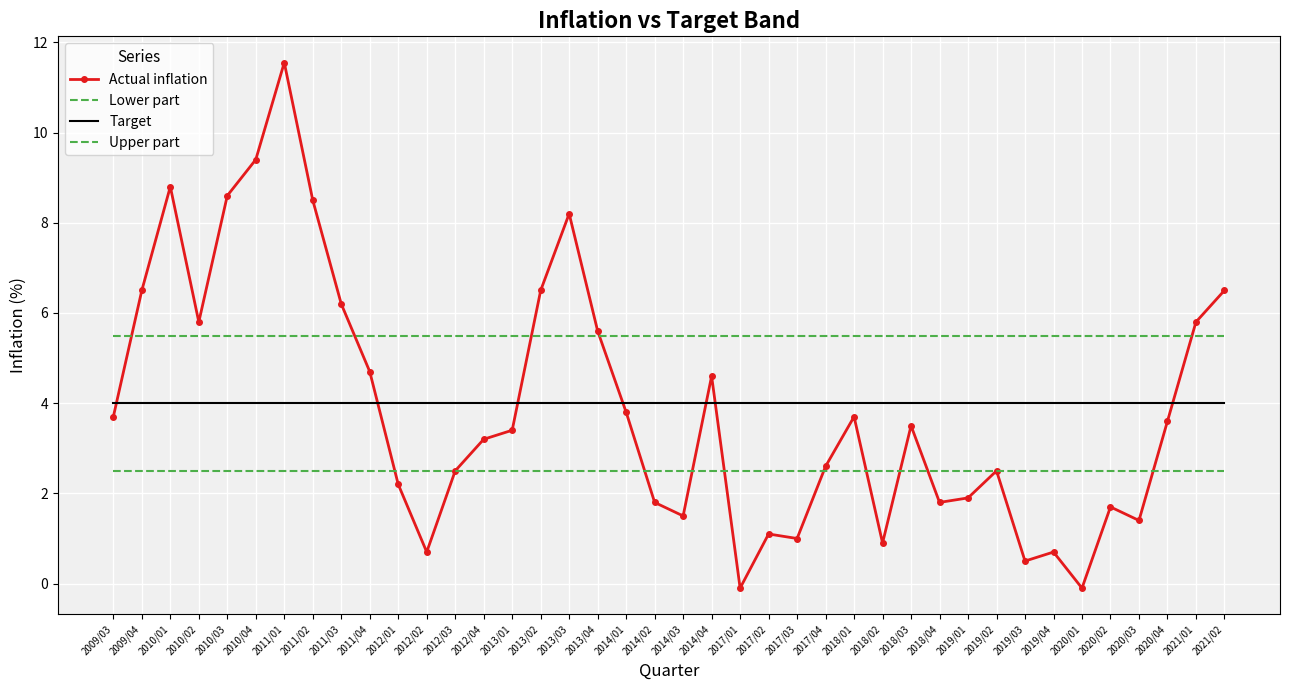

True or false: Upper part has a value of 5.5 at 2012/01.

True